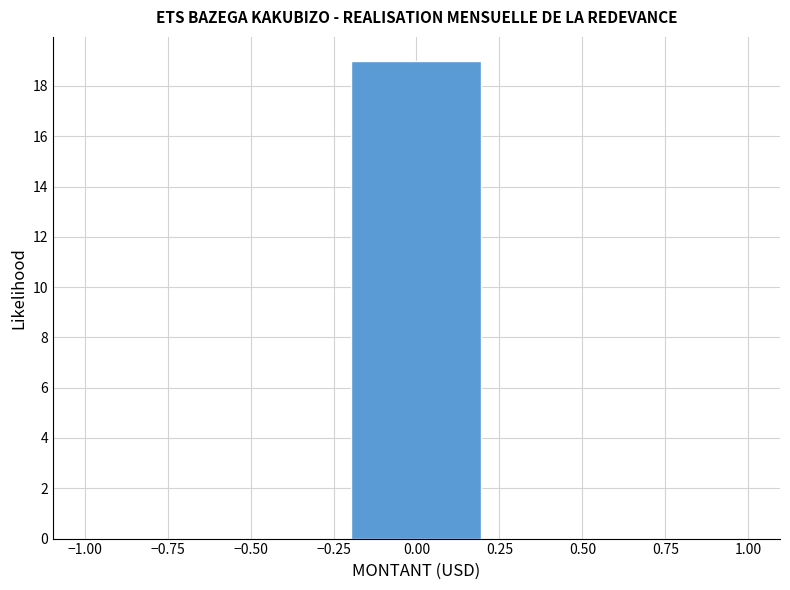

Reading left to right, transcribe this chart: for each bar, give the range it covers on the x-axis and its height. The values are not printed on the chart, so give them approximately, as read against the axis.

-1.0 to -0.6: 0
-0.6 to -0.2: 0
-0.2 to 0.2: 19
0.2 to 0.6: 0
0.6 to 1.0: 0